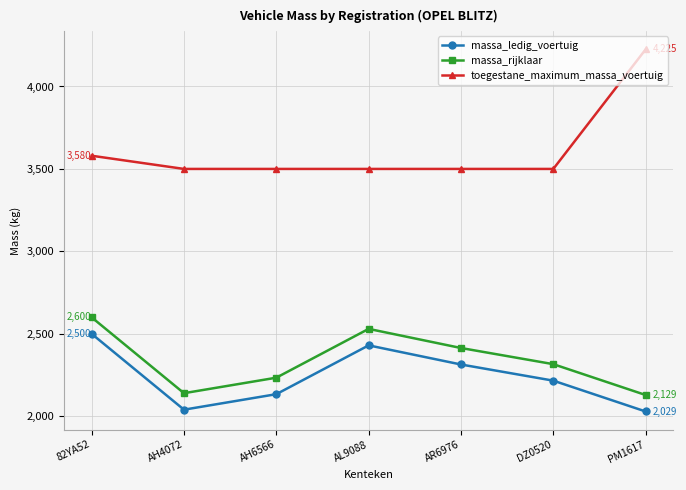

Count the number of data series in this chart.

3